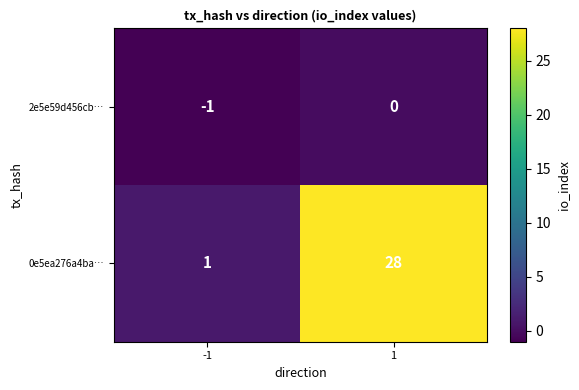

Which series changed the most between -1 and 1?

0e5ea276a4ba…